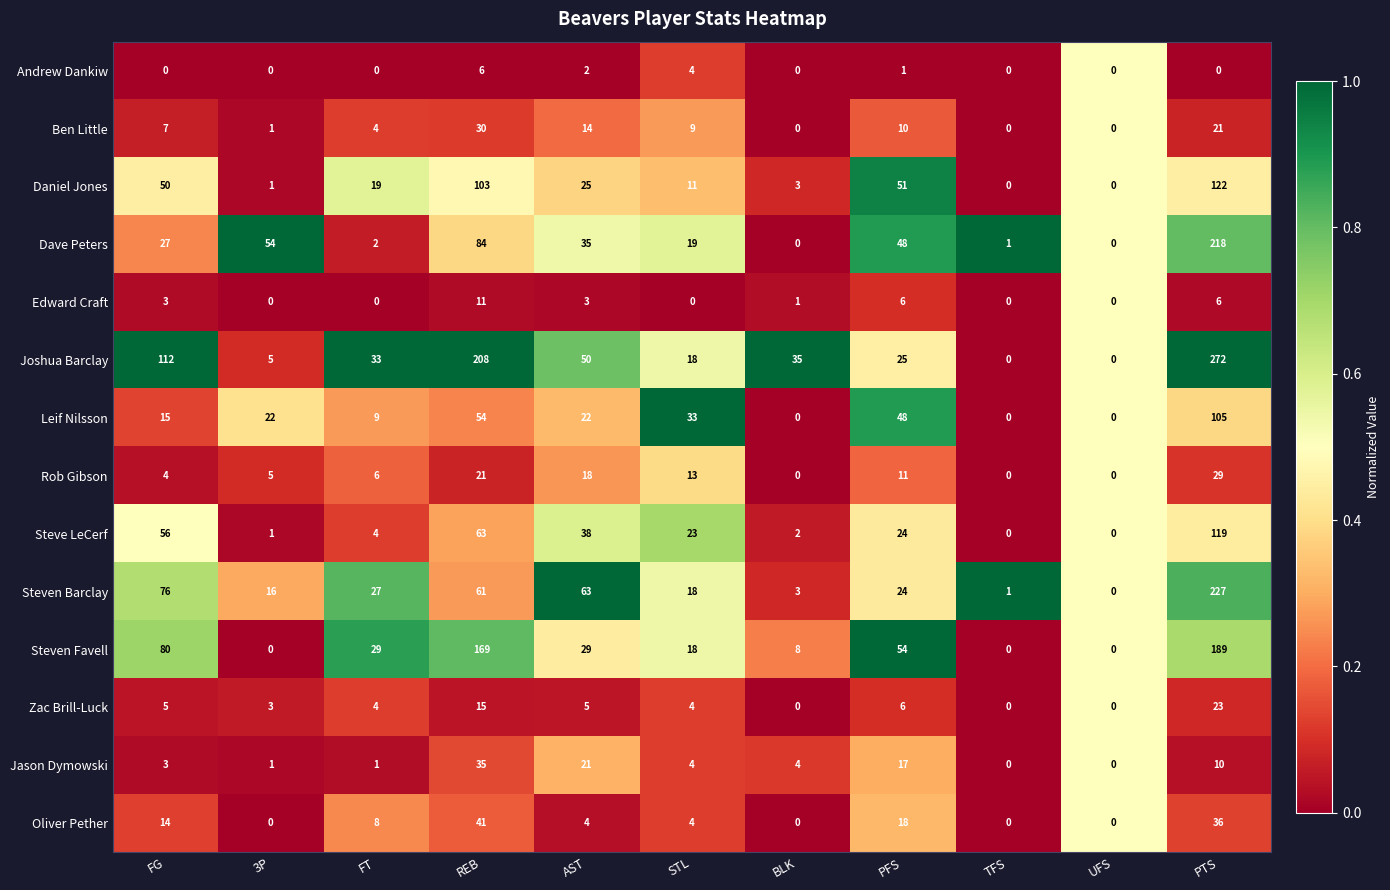

Which series has the largest range (max minus min)?

Joshua Barclay